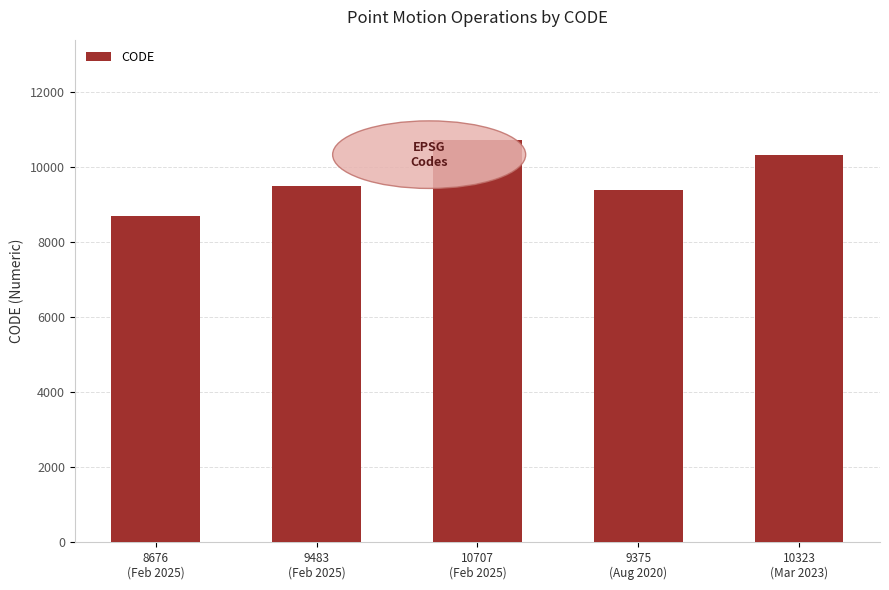

List the labels in order of value, largest first.

10707
(Feb 2025), 10323
(Mar 2023), 9483
(Feb 2025), 9375
(Aug 2020), 8676
(Feb 2025)